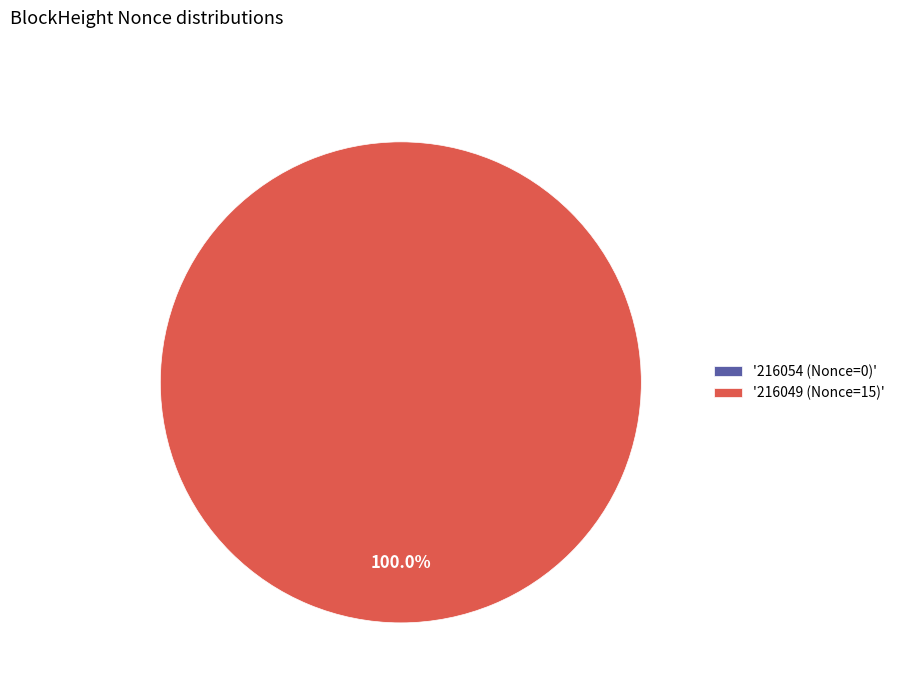

Is there any slice that represents more than half of the pie?

Yes